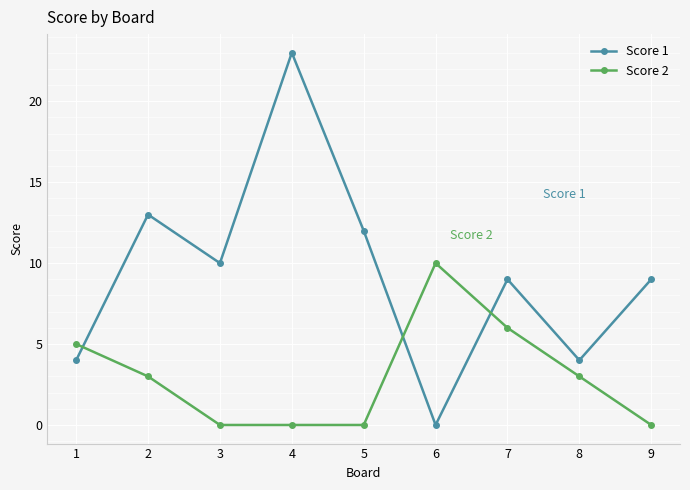

Reading right to left, transcribe all the data shown in this chart.

Score 1: 9	4	9	0	12	23	10	13	4
Score 2: 0	3	6	10	0	0	0	3	5